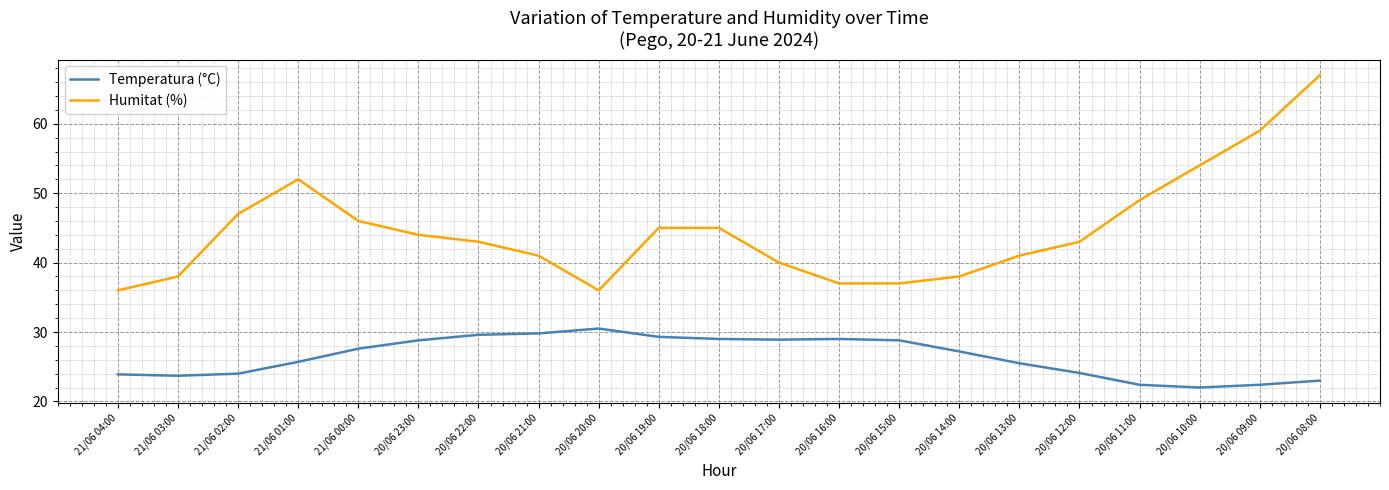

At which label does Humitat (%) first exceed 43?

21/06 02:00